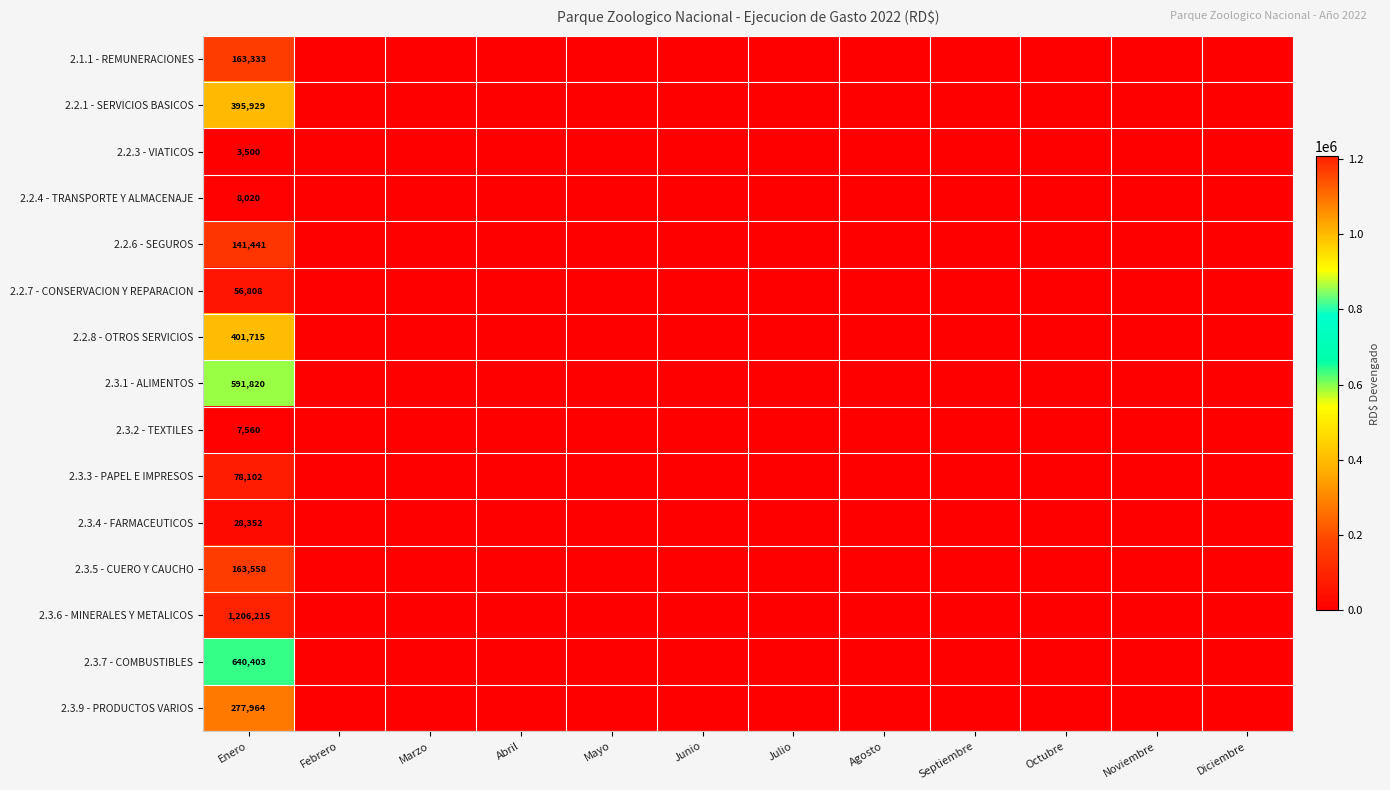

What is the average value of the 2.2.1 - SERVICIOS BASICOS series?

32994